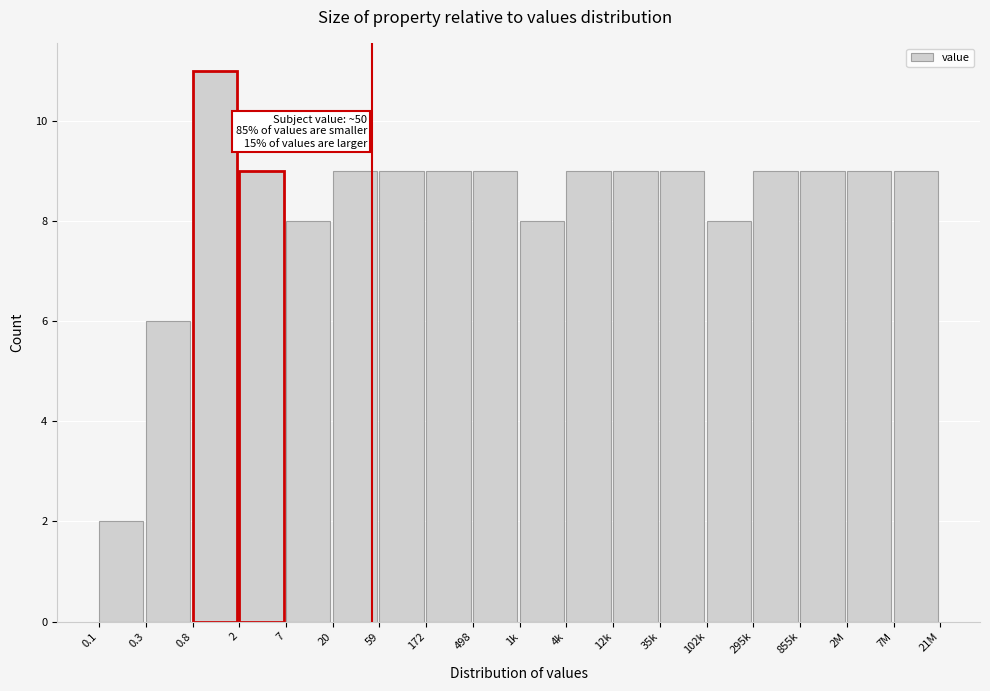

Reading left to right, extract all data points from this chart.

0.1=2	0.3=6	0.8=11	2=9	7=8	20=9	59=9	172=9	498=9	1k=8	4k=9	12k=9	35k=9	102k=8	295k=9	855k=9	2M=9	7M=9